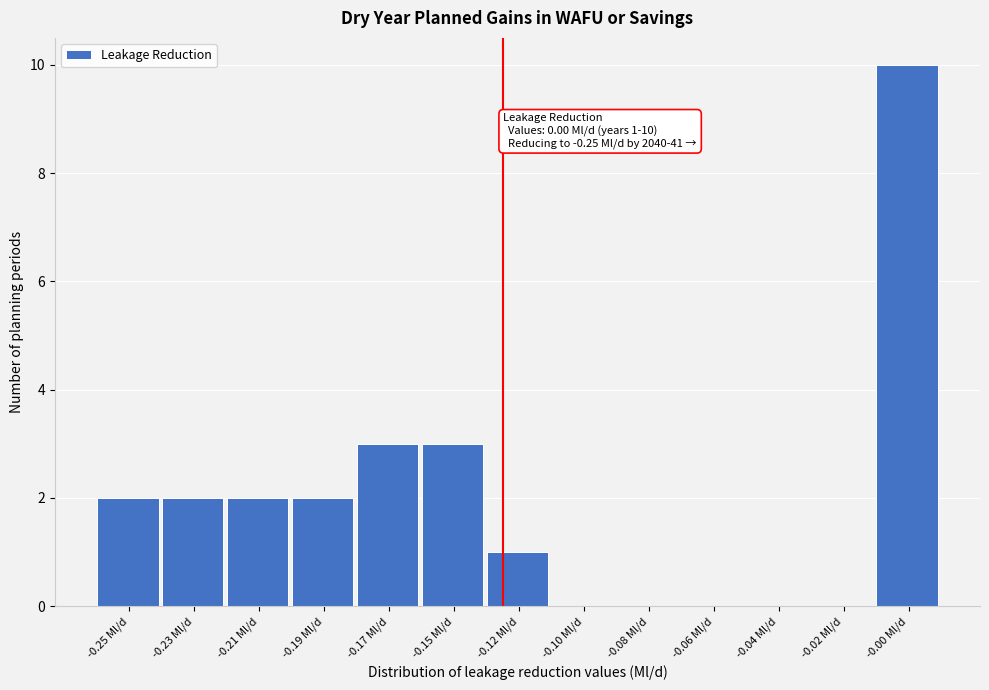

Reading left to right, list all the values displayed in this chart.

-0.25 Ml/d=2	-0.23 Ml/d=2	-0.21 Ml/d=2	-0.19 Ml/d=2	-0.17 Ml/d=3	-0.15 Ml/d=3	-0.12 Ml/d=1	-0.10 Ml/d=0	-0.08 Ml/d=0	-0.06 Ml/d=0	-0.04 Ml/d=0	-0.02 Ml/d=0	-0.00 Ml/d=10